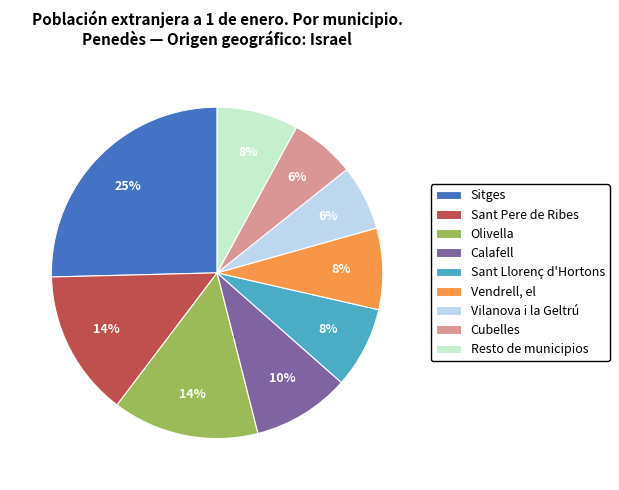

To the nearest percent, what percentage of the pie is Olivella?

14%